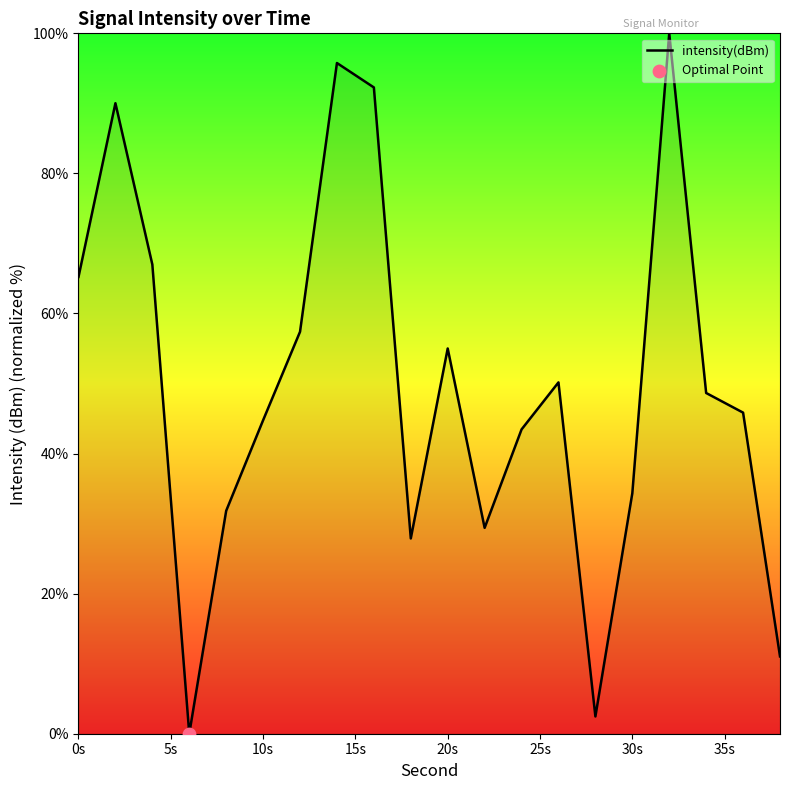

What is the difference between the maximum and minimum values?

100.0